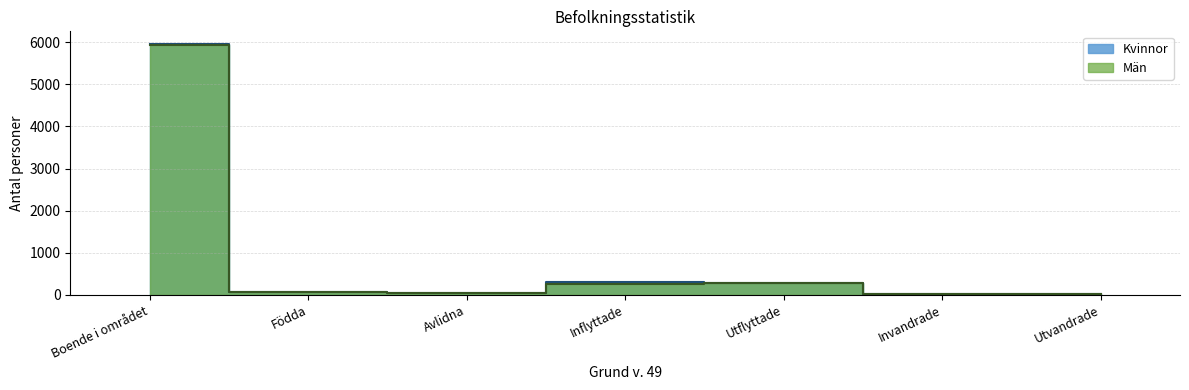

True or false: Män and Kvinnor intersect in this chart.

True